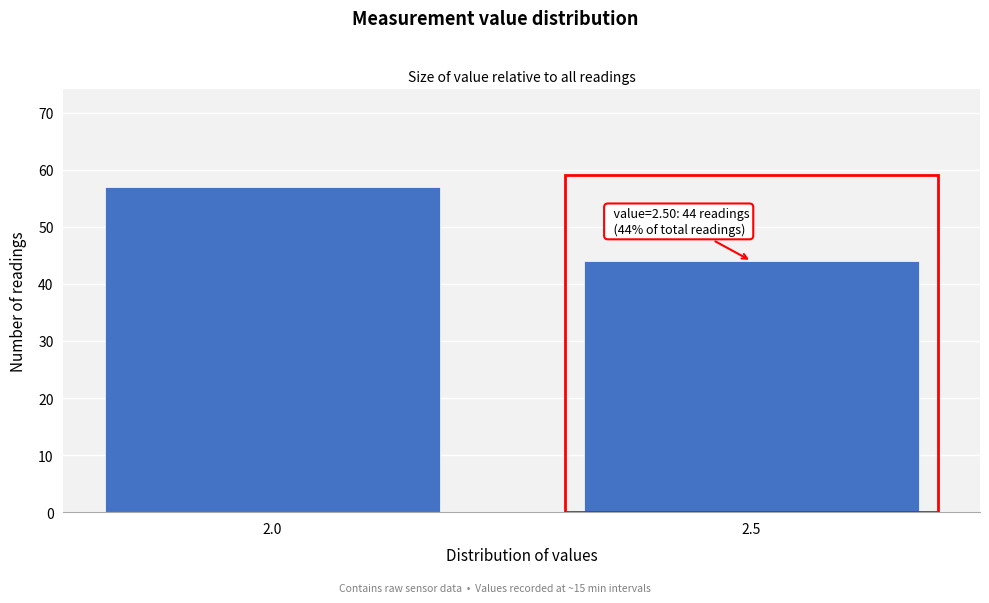

Reading left to right, what are all the values shown in this chart?

57	44